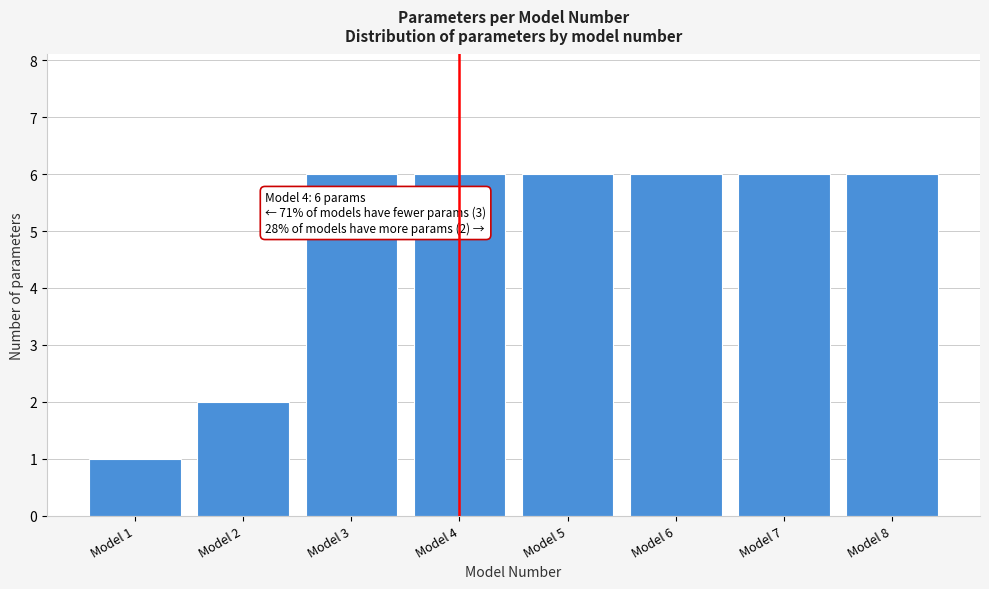

Reading left to right, what are all the values shown in this chart?

1	2	6	6	6	6	6	6